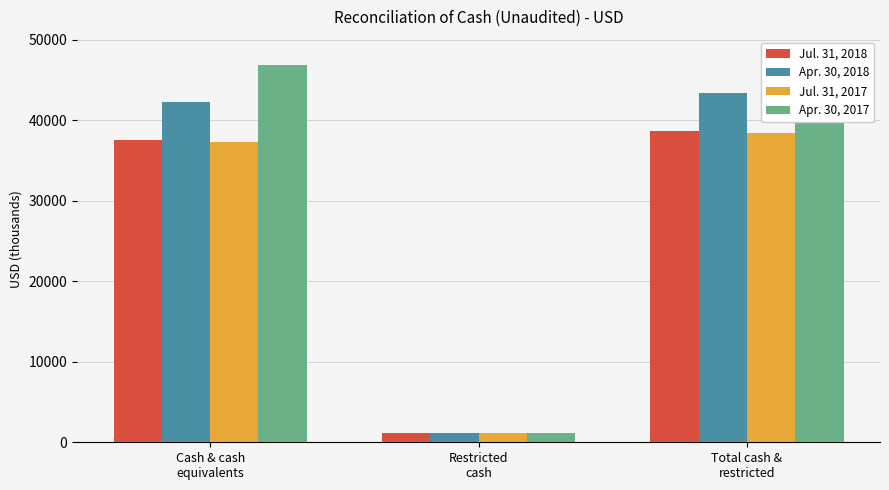

How many categories are shown in the chart?

3